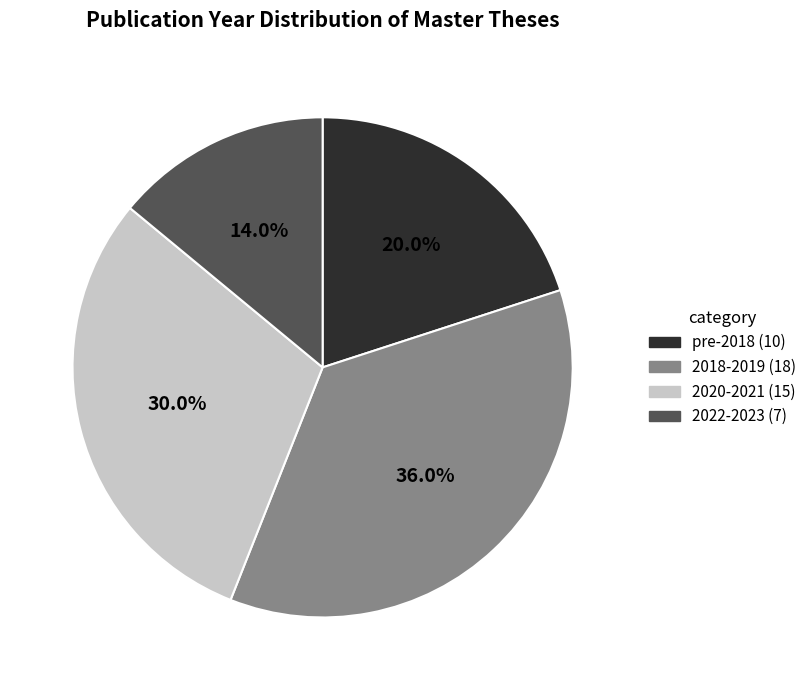

How many slices are in this pie chart?

4